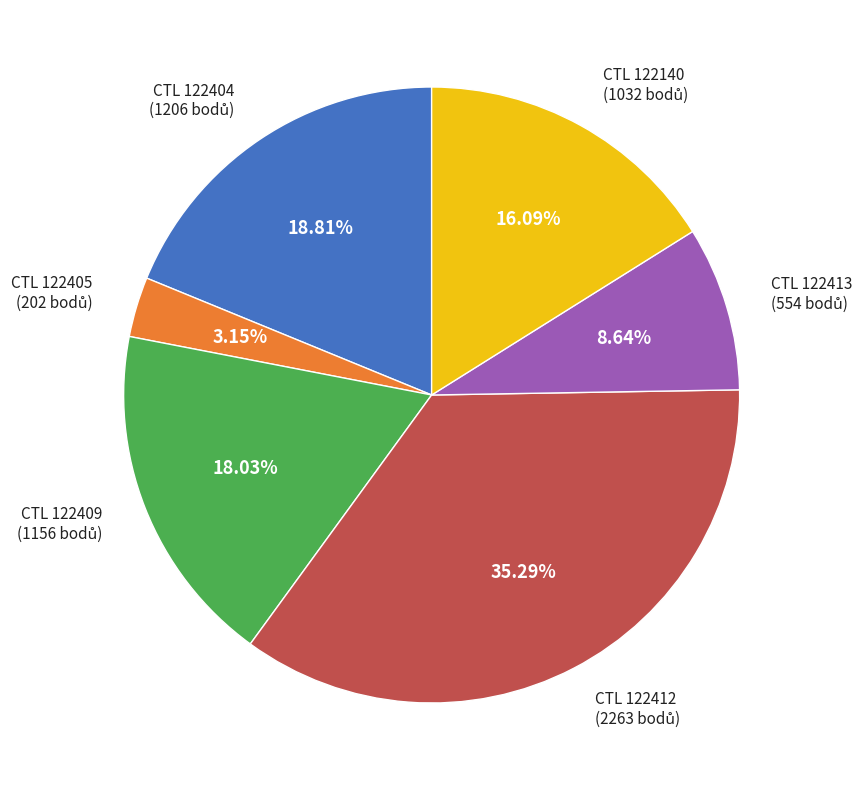

Does any single category account for the majority?

No